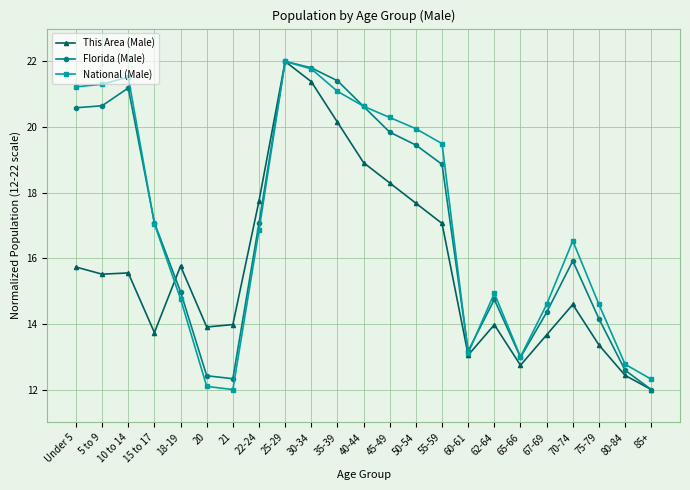

What is the difference between the second highest and second lowest values in the This Area (Male) series?

9.0